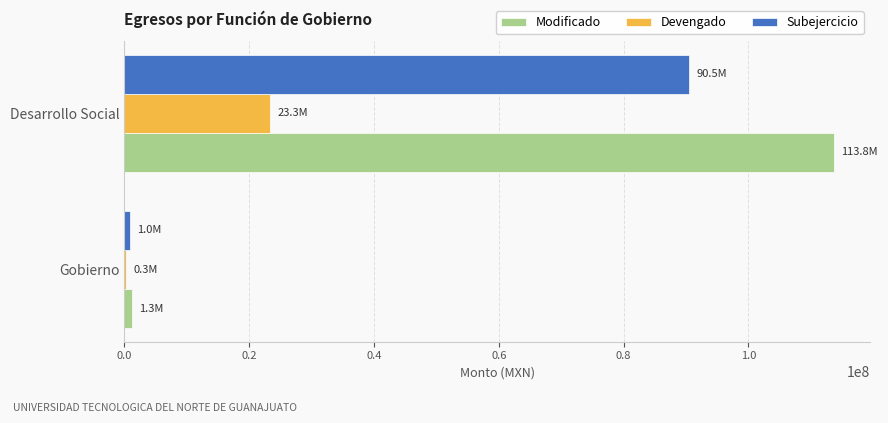

What are all the series names shown in the legend?

Modificado, Devengado, Subejercicio